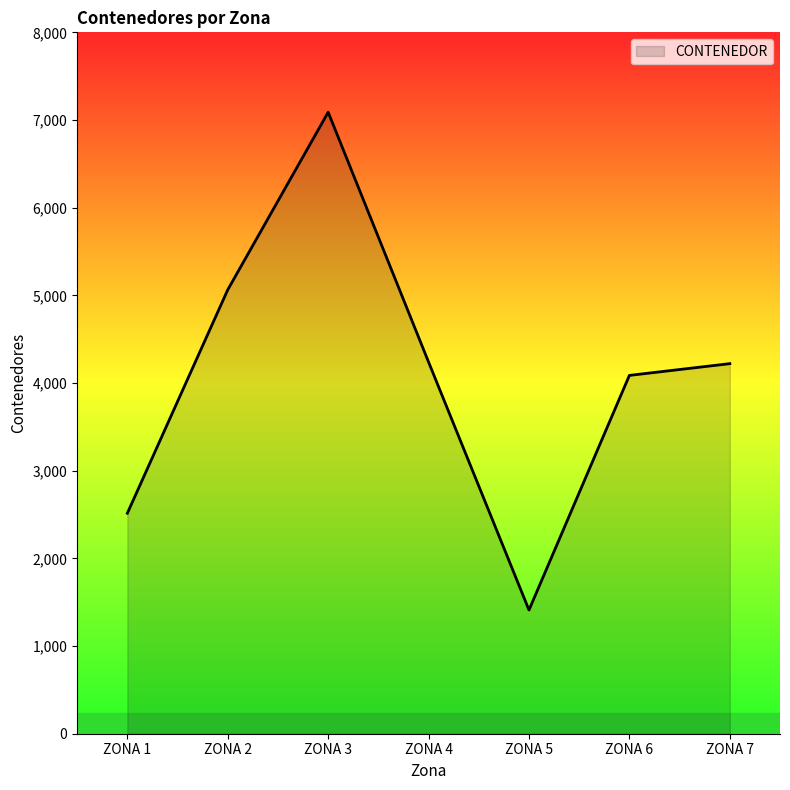

Count the number of data series in this chart.

1